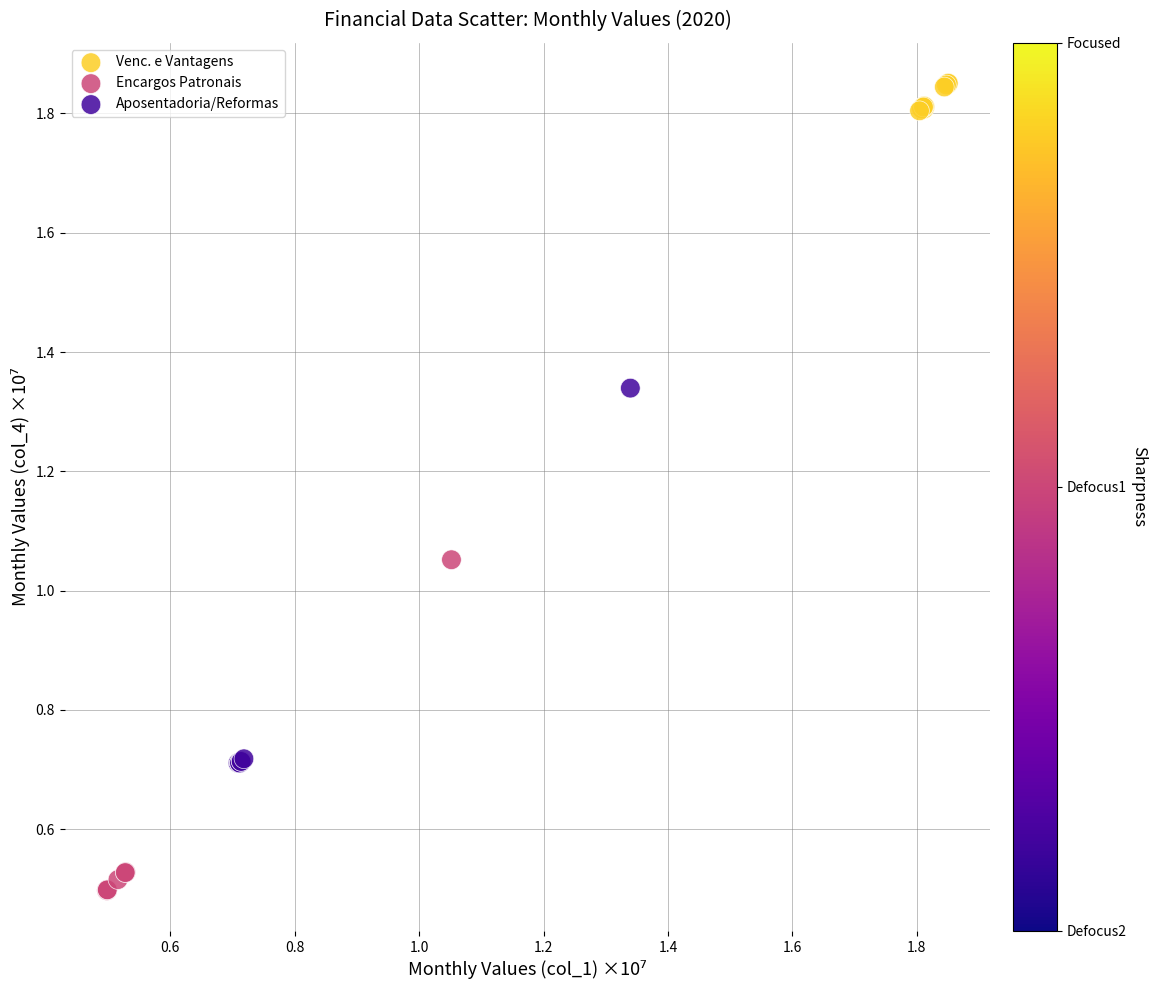

What are all the series names shown in the legend?

Venc. e Vantagens, Encargos Patronais, Aposentadoria/Reformas